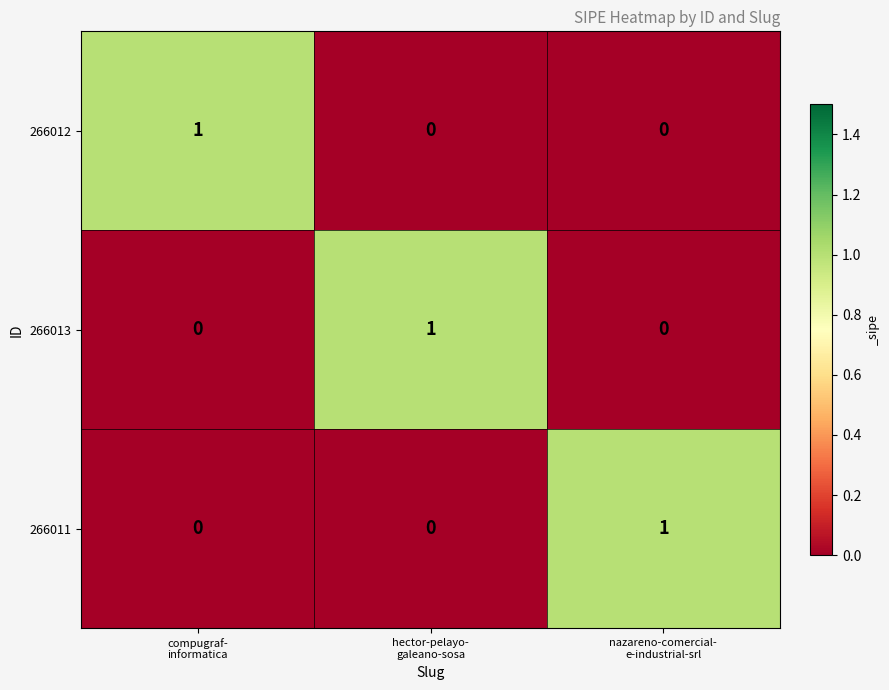

At how many categories does at least one series exceed 0?

3